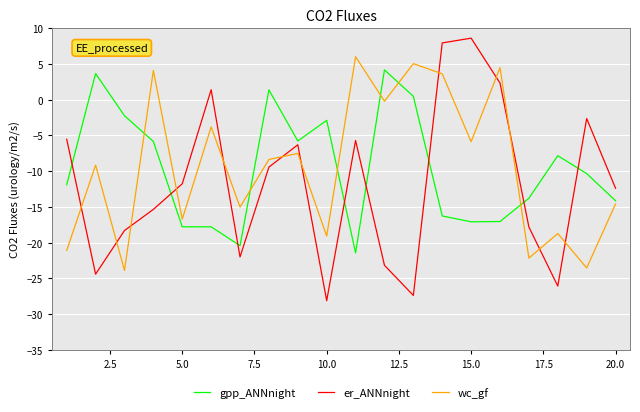

What is the maximum value shown in the chart?

8.6